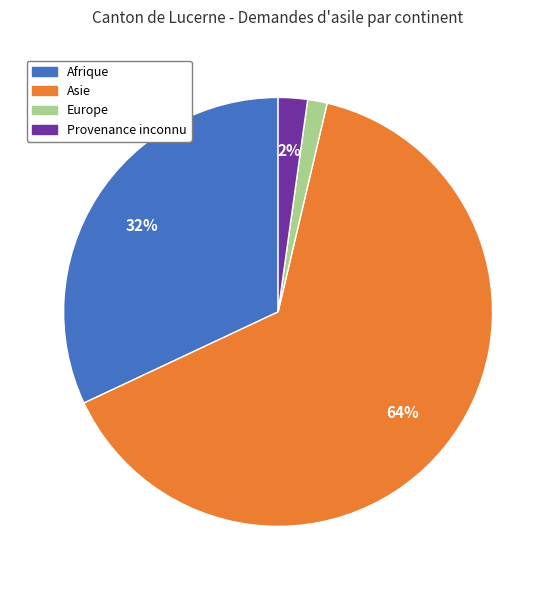

Which category has the smallest portion of the pie?

Europe